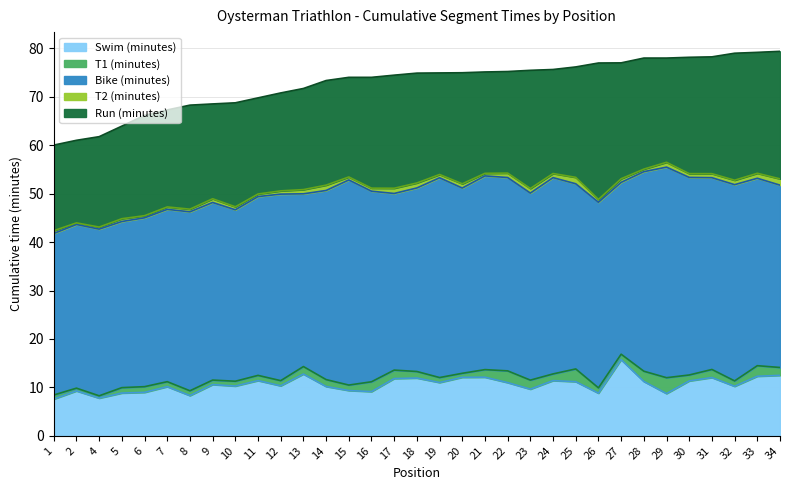

Rank the series by their maximum value, from lowest to highest.

T2 (minutes), T1 (minutes), Swim (minutes), Run (minutes), Bike (minutes)